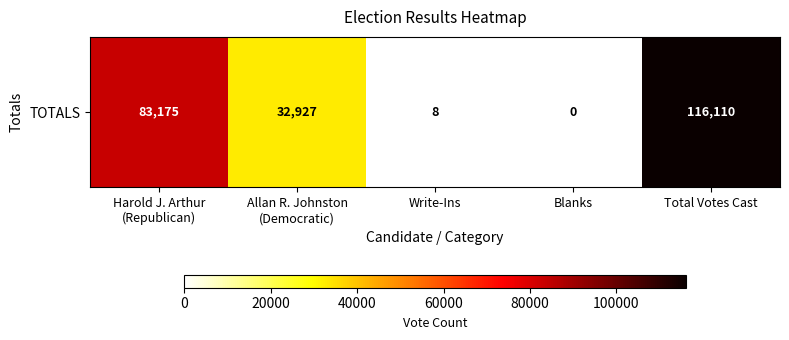

List the labels in order of value, smallest first.

Blanks, Write-Ins, Allan R. Johnston
(Democratic), Harold J. Arthur
(Republican), Total Votes Cast